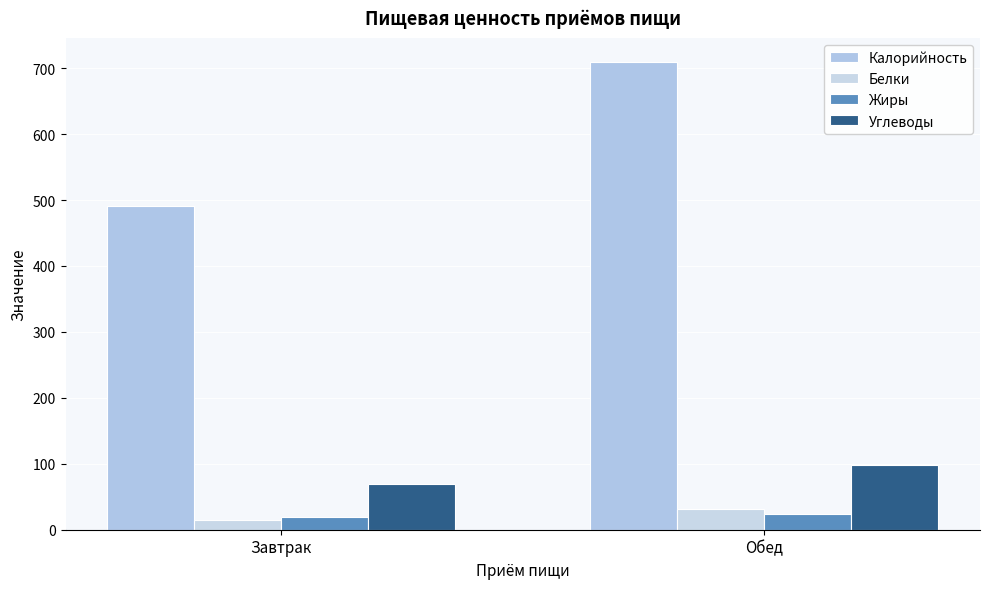

What is the lowest value of the Белки series?

14